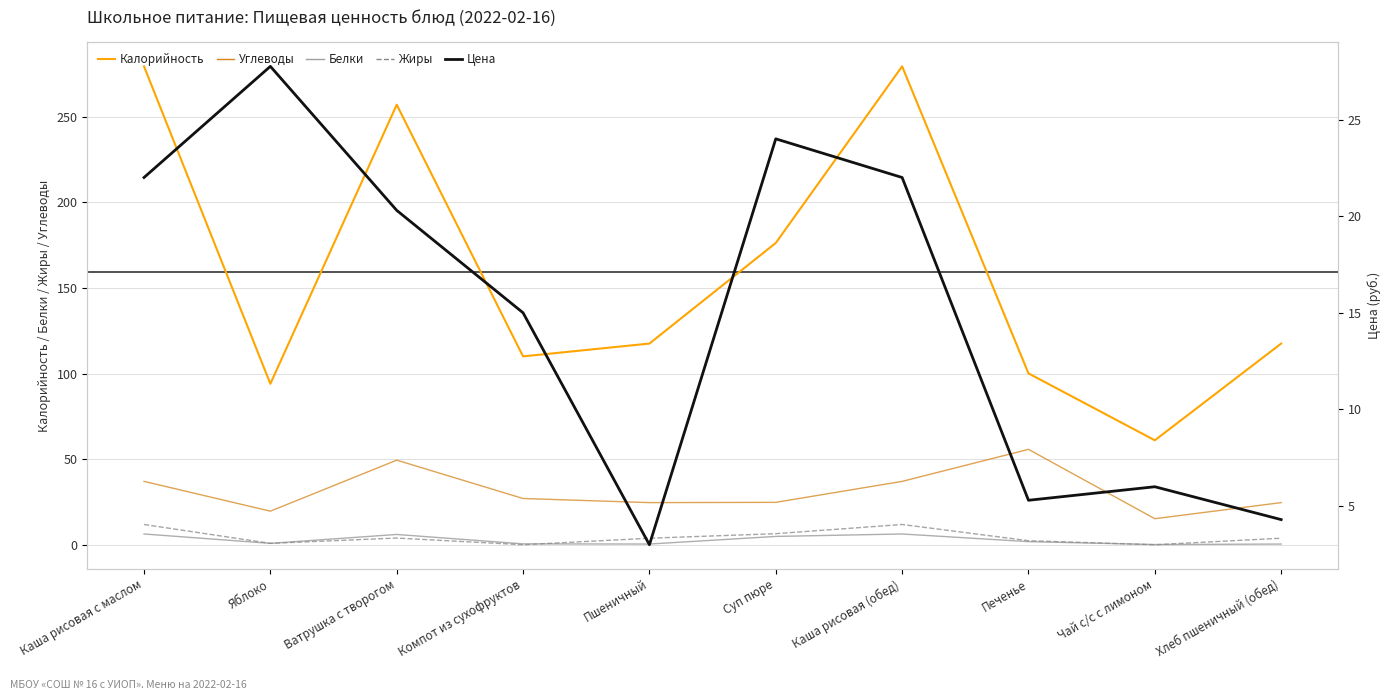

True or false: Углеводы and Калорийность cross at least once.

False